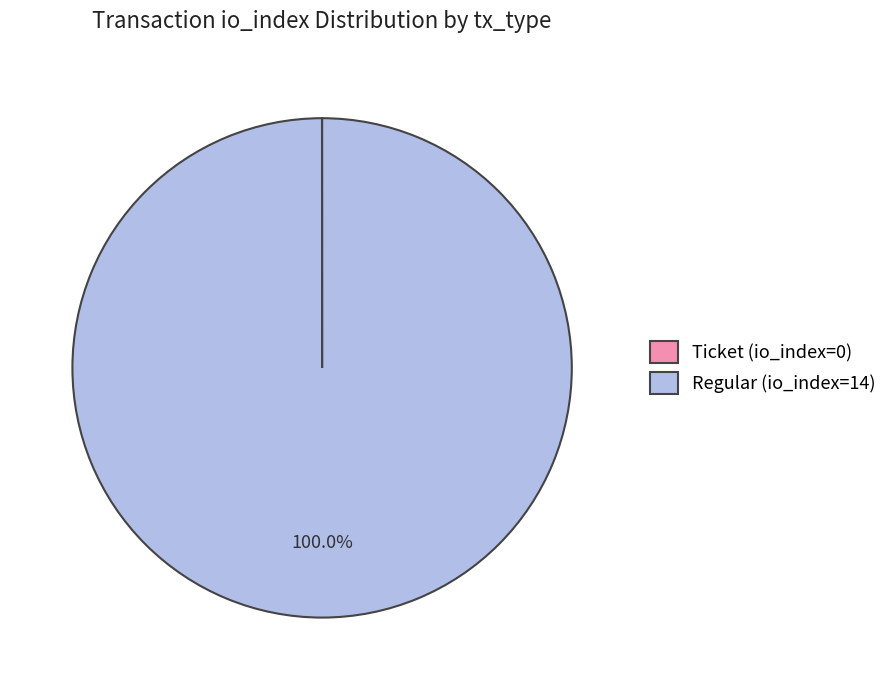

Which category has the biggest portion of the pie?

Regular (io_index=14)